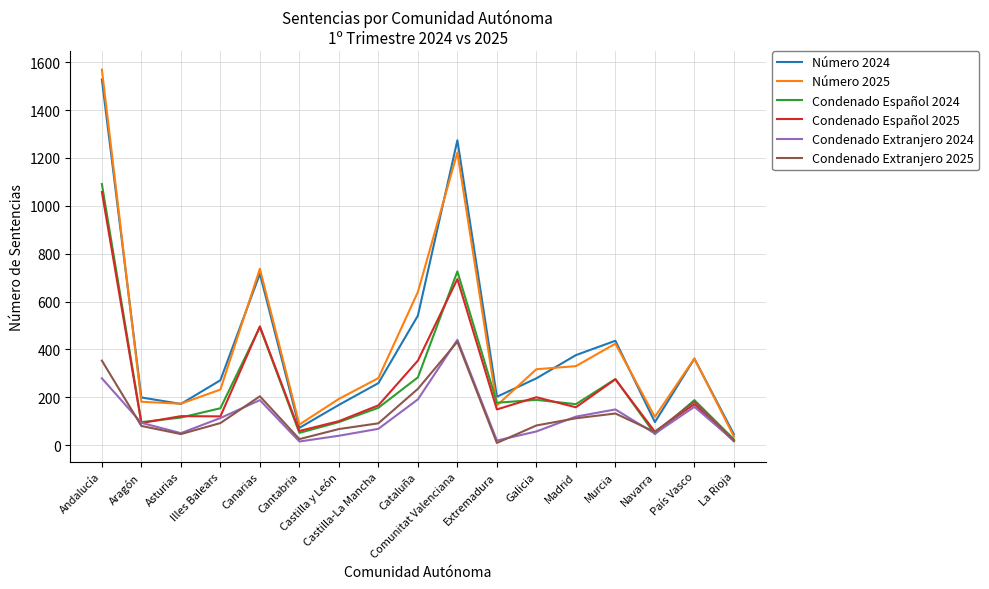

True or false: Condenado Extranjero 2024 has a value of 83 at Cataluña.

False